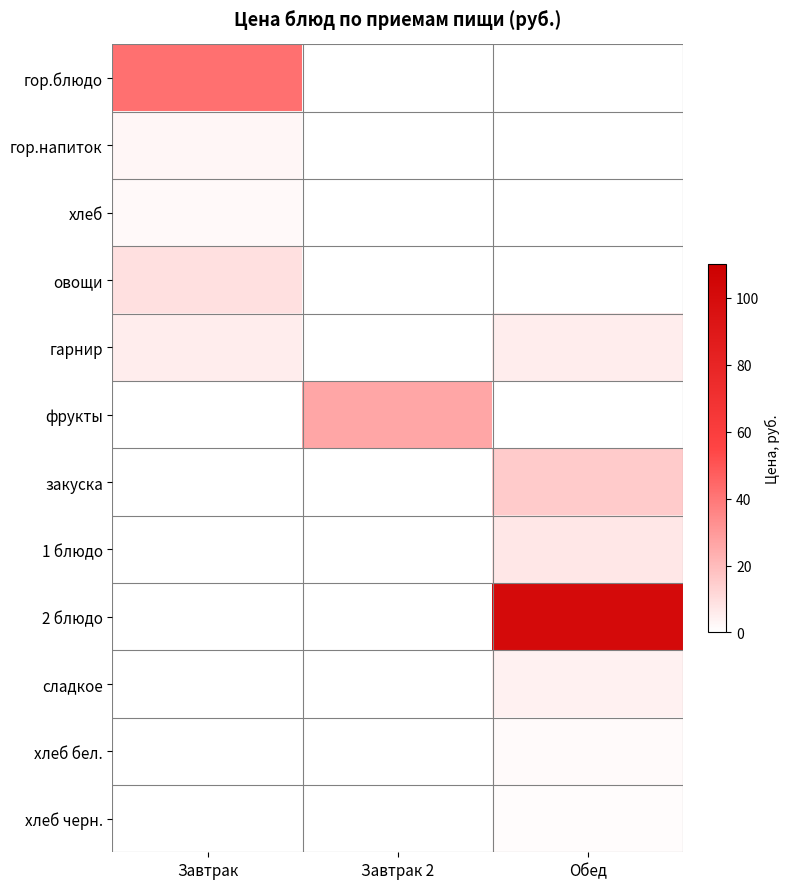

Rank the series at Завтрак 2 from highest to lowest value.

фрукты, гор.блюдо, гор.напиток, хлеб, овощи, гарнир, закуска, 1 блюдо, 2 блюдо, сладкое, хлеб бел., хлеб черн.